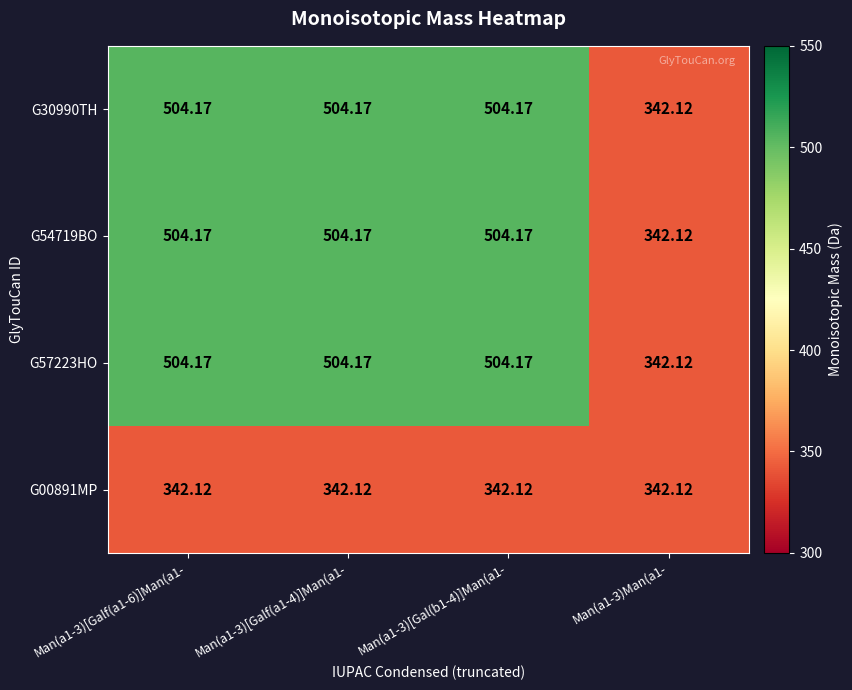

Is the value of G30990TH at Man(a1-3)[Galf(a1-6)]Man(a1- greater than the value of G00891MP at Man(a1-3)[Galf(a1-6)]Man(a1-?

Yes